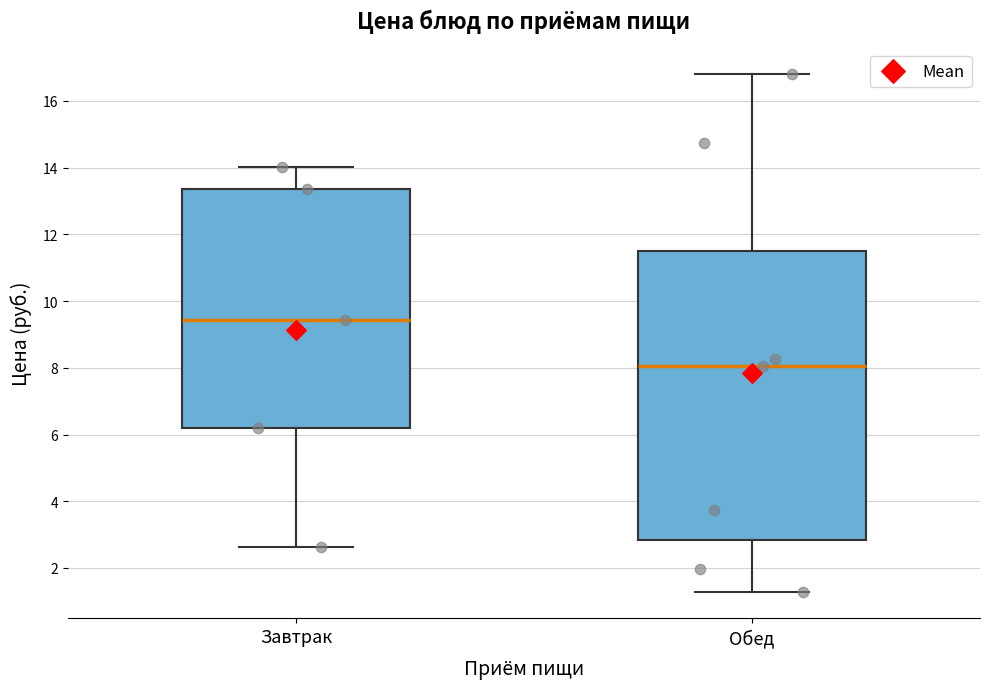

Reading left to right, read every box against the y-axis: the position of its median line, the range the box covers, and the ends of its whiskers. The values are not printed on the chart, so give them approximately, as read against the axis.

Завтрак: median 9.4, box 6.2 to 13.4, whiskers 2.6 to 14.0
Обед: median 8.0, box 2.8 to 11.4, whiskers 1.2 to 16.8